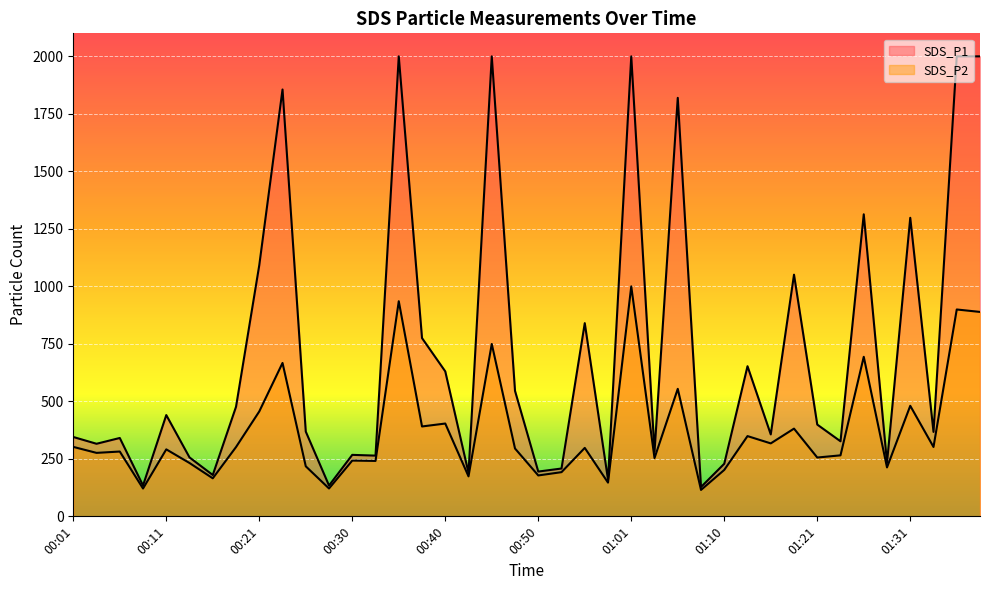

At which label does SDS_P1 reach its peak?

00:35